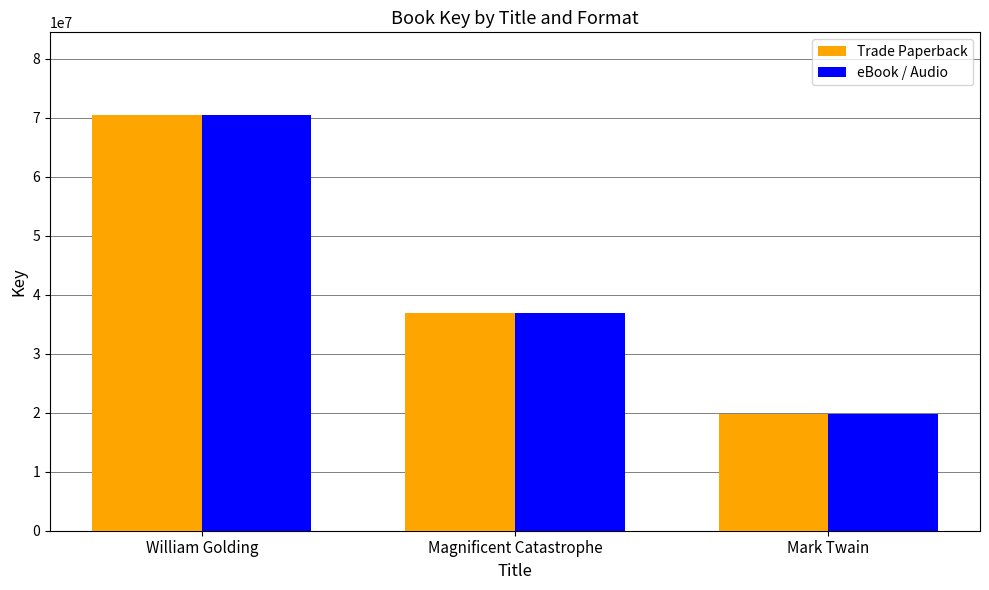

What is the total value across all series at Mark Twain?

39688568